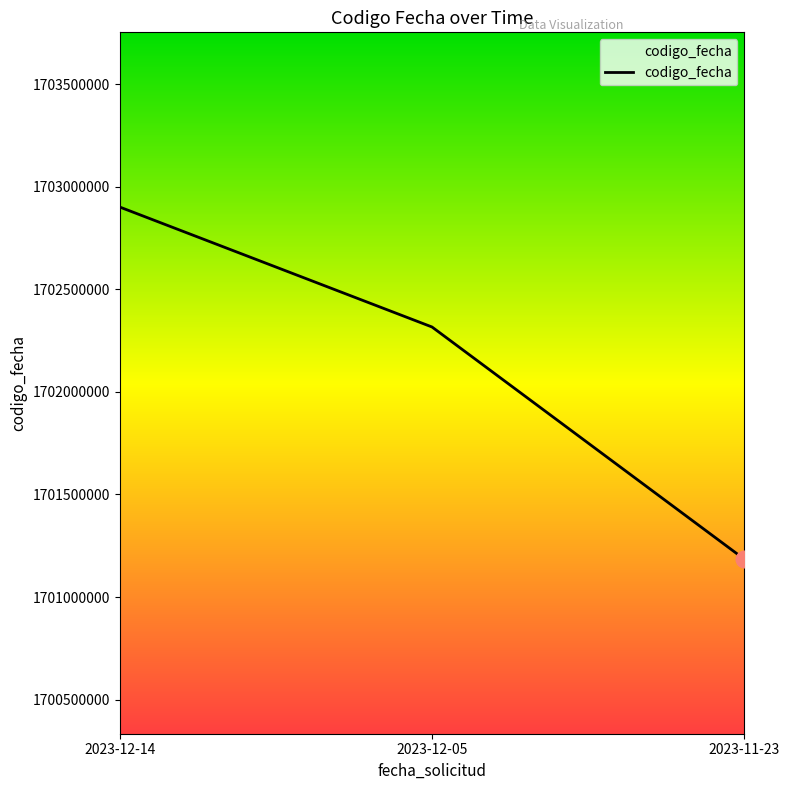

What position from the left is 2023-12-14?

1